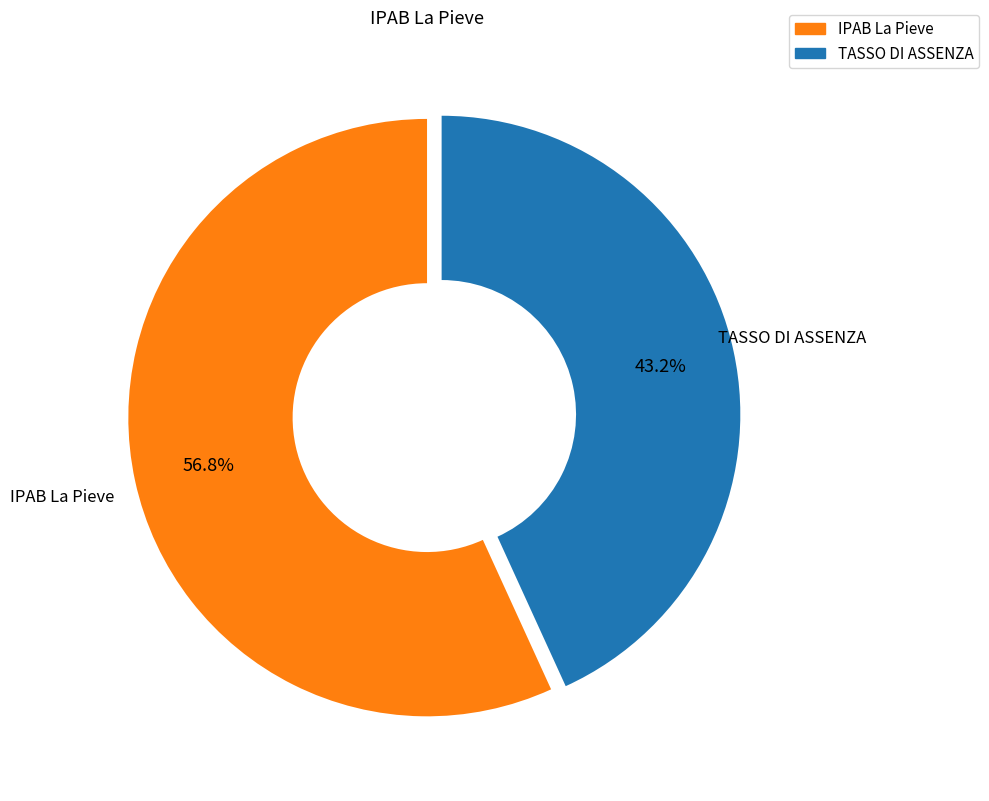

What percentage is the TASSO DI ASSENZA slice, to the nearest percent?

43%